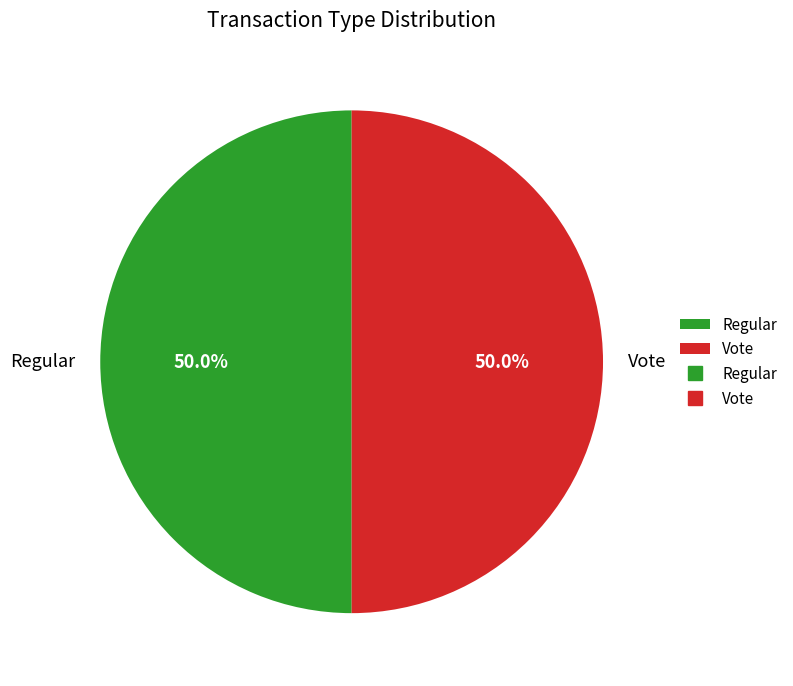

What percentage do Vote and Regular together represent?

100.0%